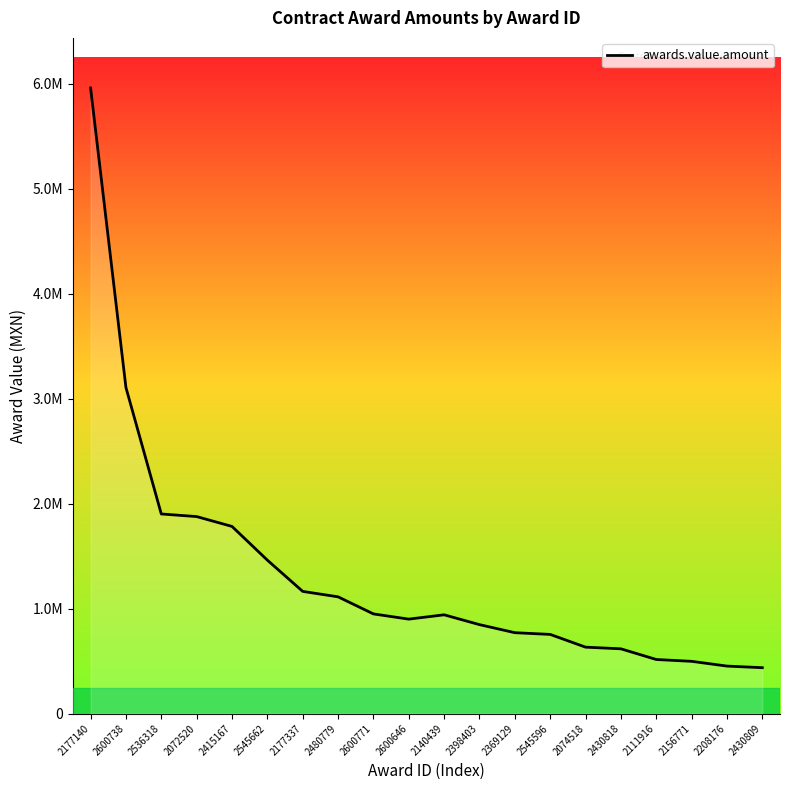

List the labels in order of value, largest first.

2177140, 2600738, 2536318, 2072520, 2415167, 2545662, 2177337, 2480779, 2600771, 2140439, 2600646, 2398403, 2369129, 2545596, 2074518, 2430818, 2111916, 2156771, 2208176, 2430809